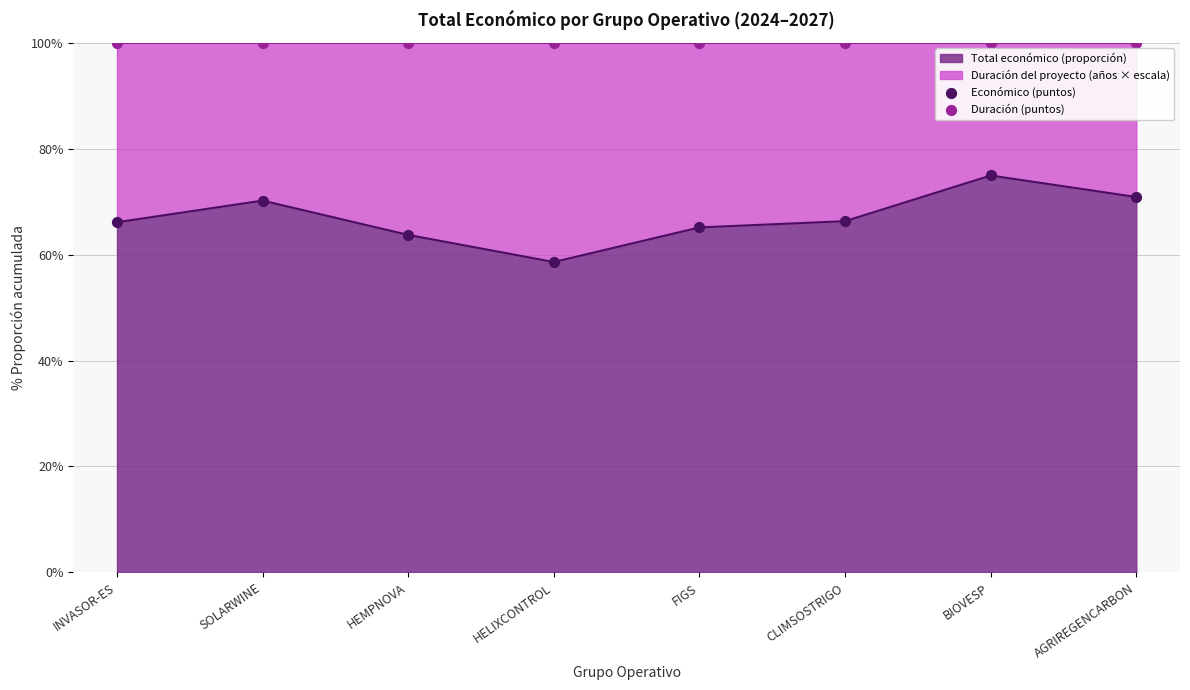

At how many categories does at least one series exceed 94?

8